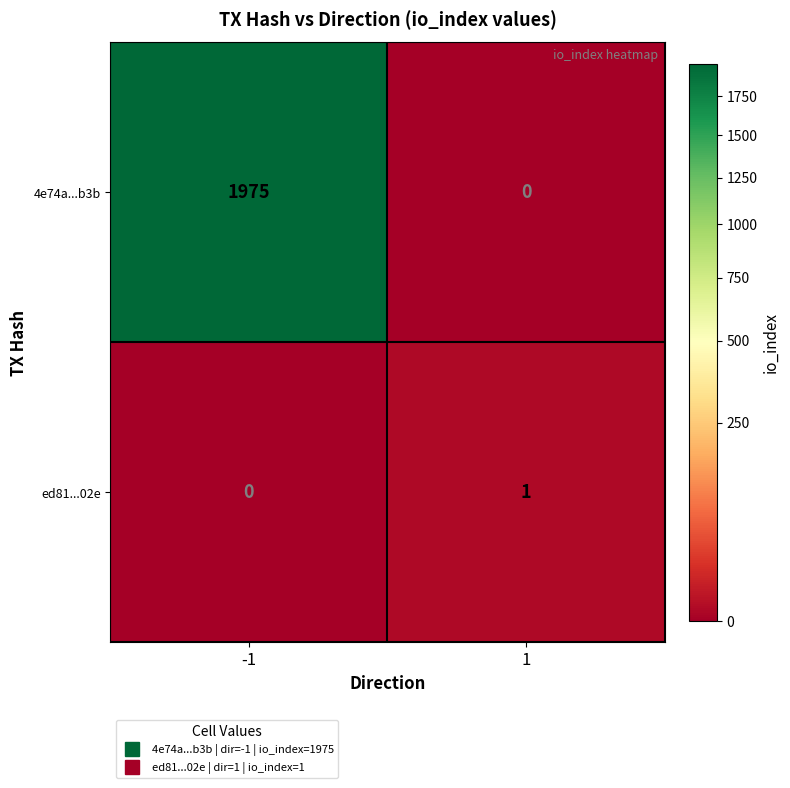

Reading left to right, what are all the values shown in this chart?

4e74a...b3b: 1975	0
ed81...02e: 0	1